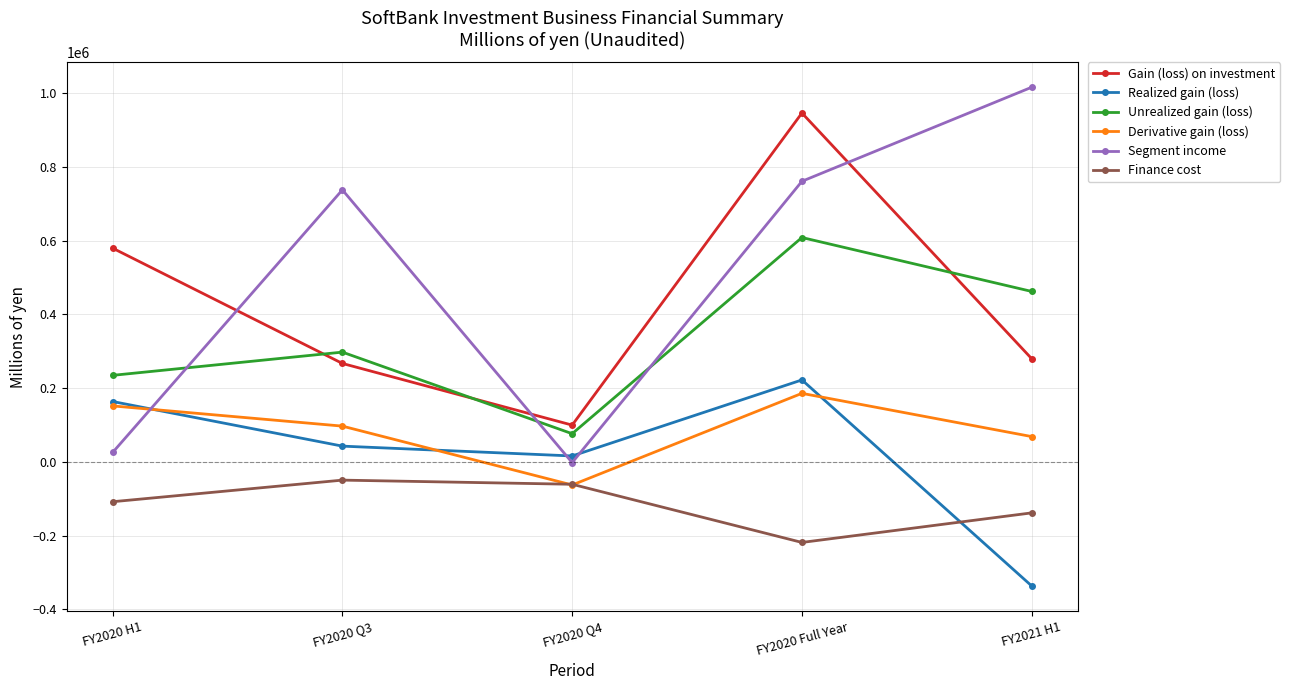

What value does the Segment income series have at FY2020 Full Year?

760927